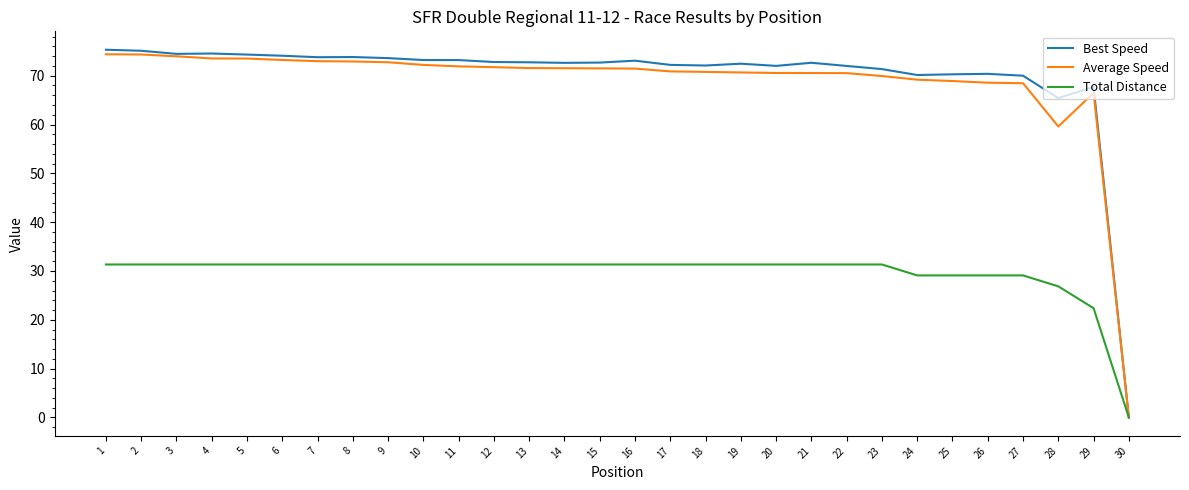

What is the difference between the maximum and minimum values in the Total Distance series?

31.3